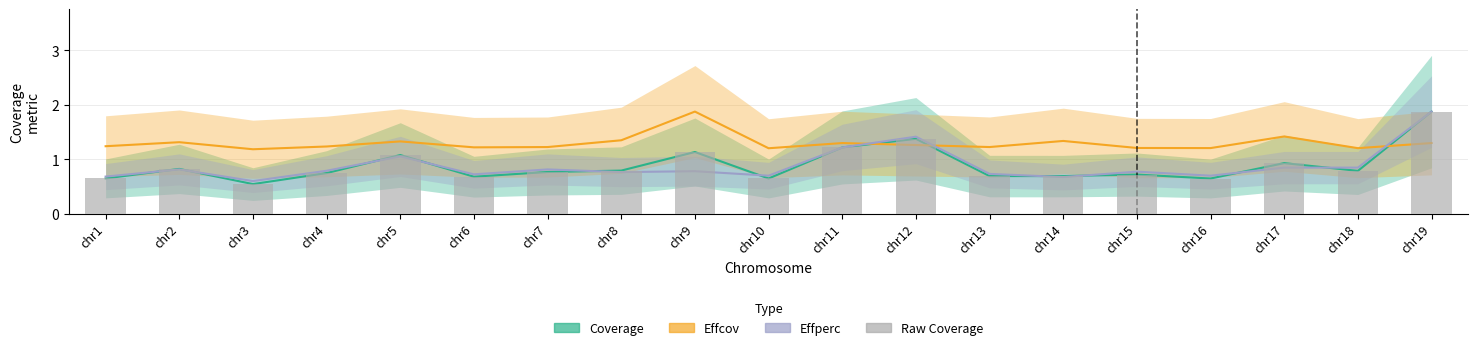

Which has a higher value, chr14 or chr6?

chr14